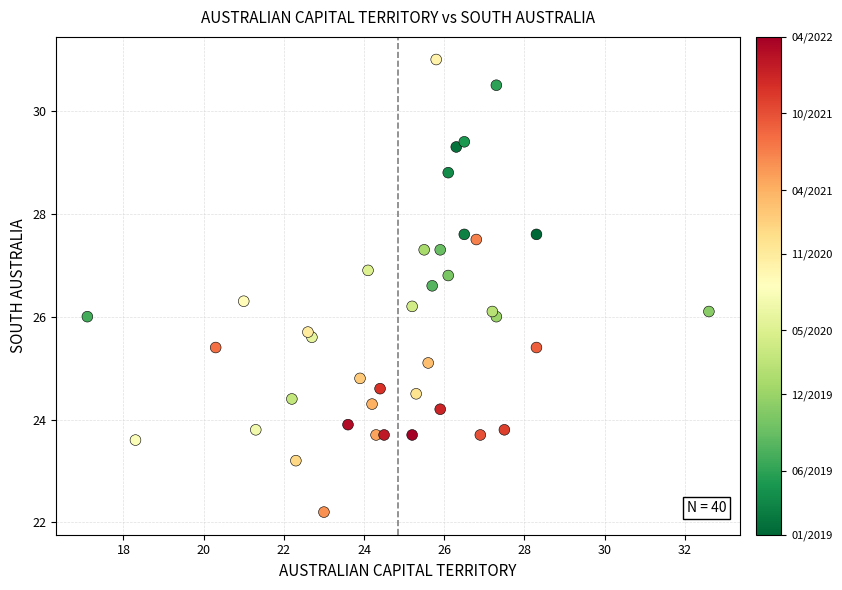

What is the range of Y values (max minus min)?

8.8